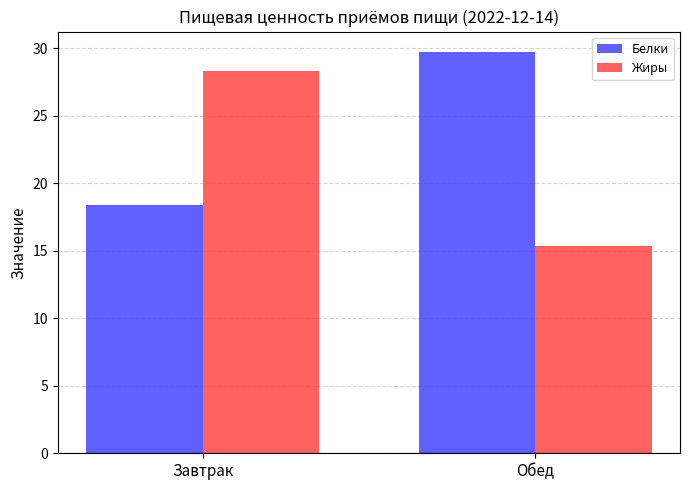

At which label does Белки first exceed 29?

Обед